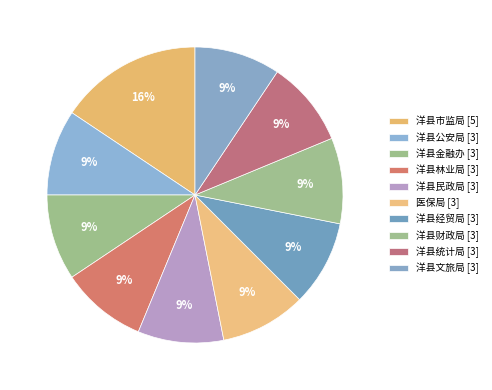

Count the number of slices in the pie.

10